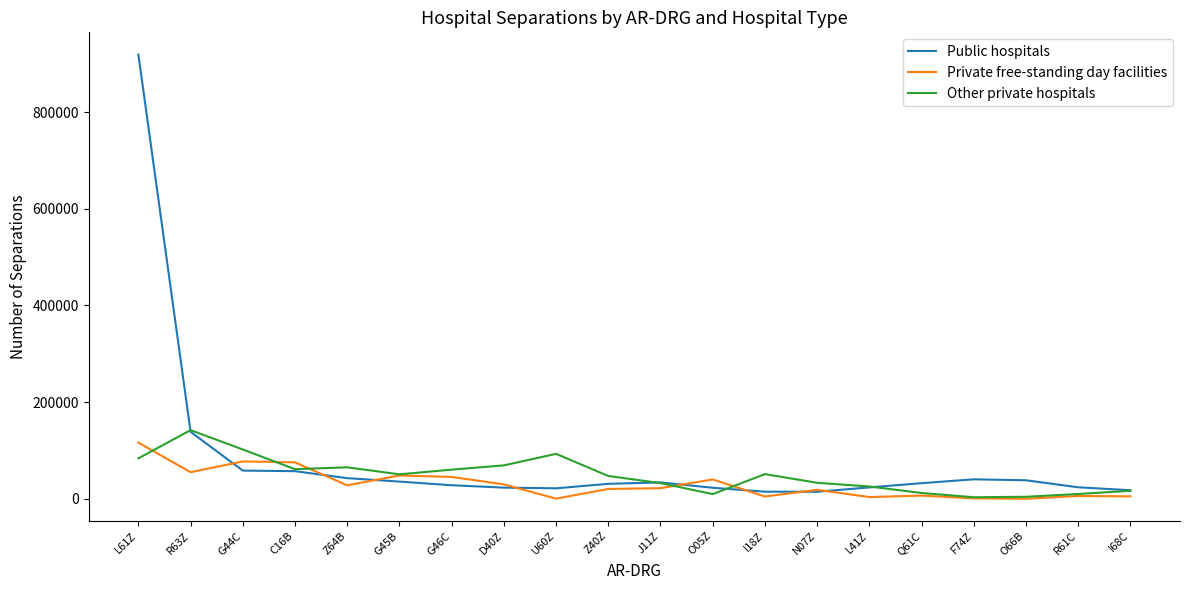

The value of Other private hospitals at D40Z is 121016. True or false?

False